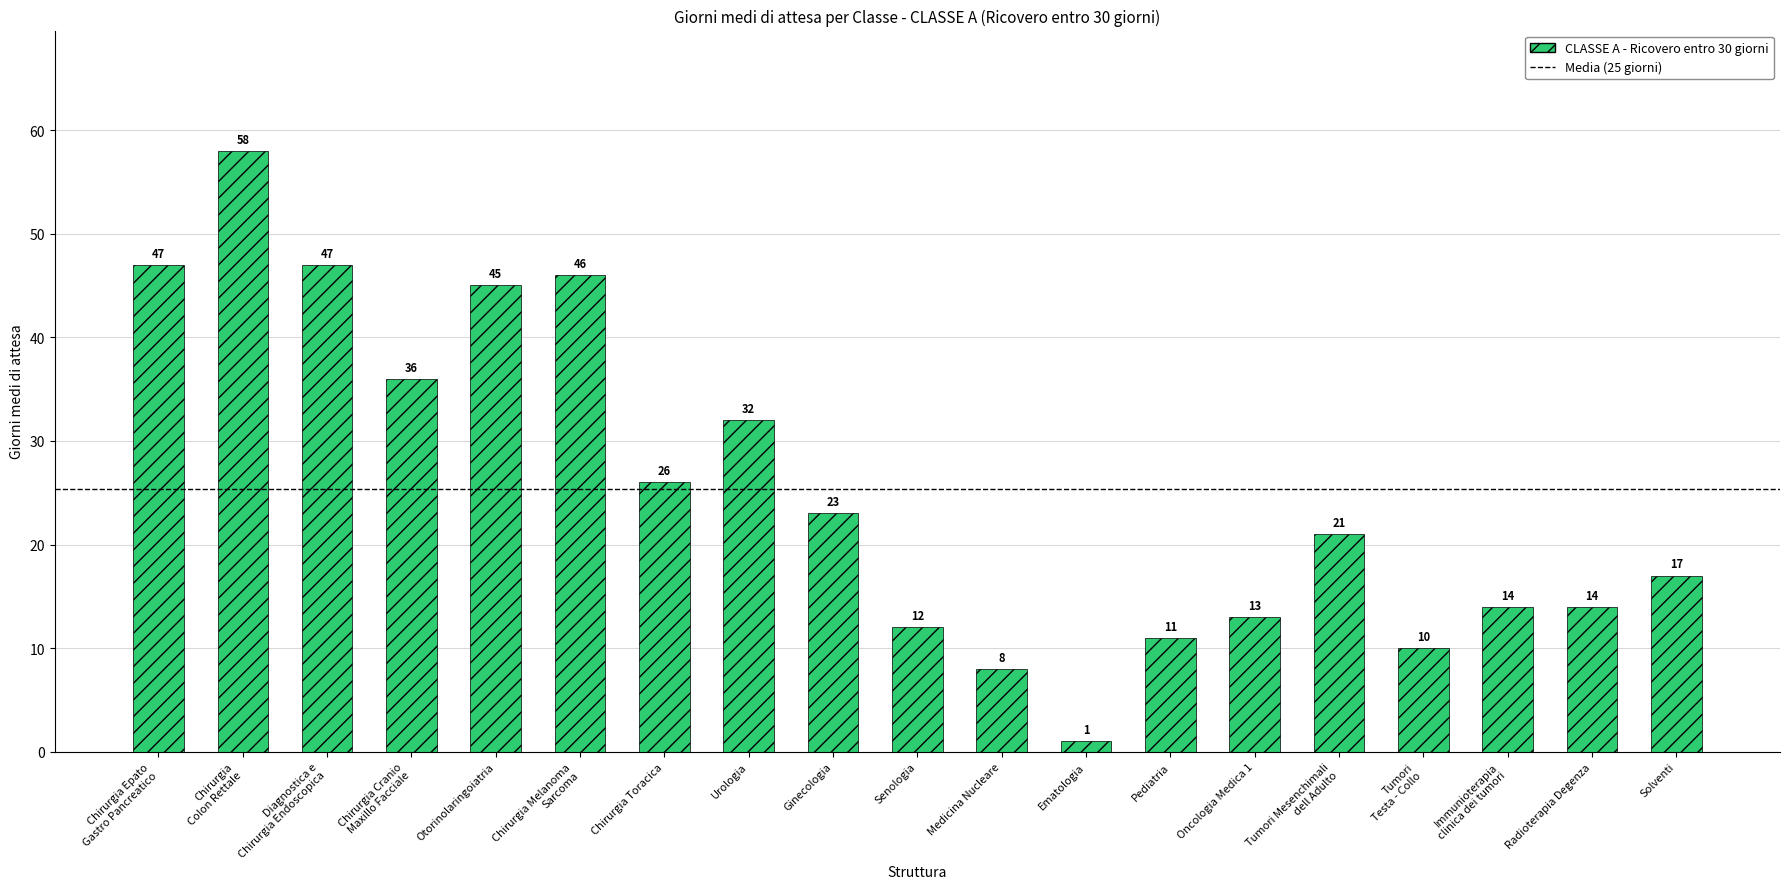

Reading left to right, transcribe all the data shown in this chart.

Chirurgia Epato
Gastro Pancreatico=47	Chirurgia
Colon Rettale=58	Diagnostica e
Chirurgia Endoscopica=47	Chirurgia Cranio
Maxillo Facciale=36	Otorinolaringoiatria=45	Chirurgia Melanoma
Sarcoma=46	Chirurgia Toracica=26	Urologia=32	Ginecologia=23	Senologia=12	Medicina Nucleare=8	Ematologia=1	Pediatria=11	Oncologia Medica 1=13	Tumori Mesenchimali
dell Adulto=21	Tumori
Testa - Collo=10	Immunioterapia
clinica dei tumori=14	Radioterapia Degenza=14	Solventi=17